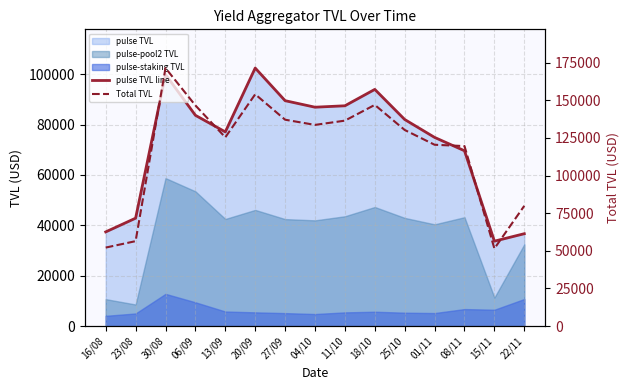

How many lines are shown in the chart?

2